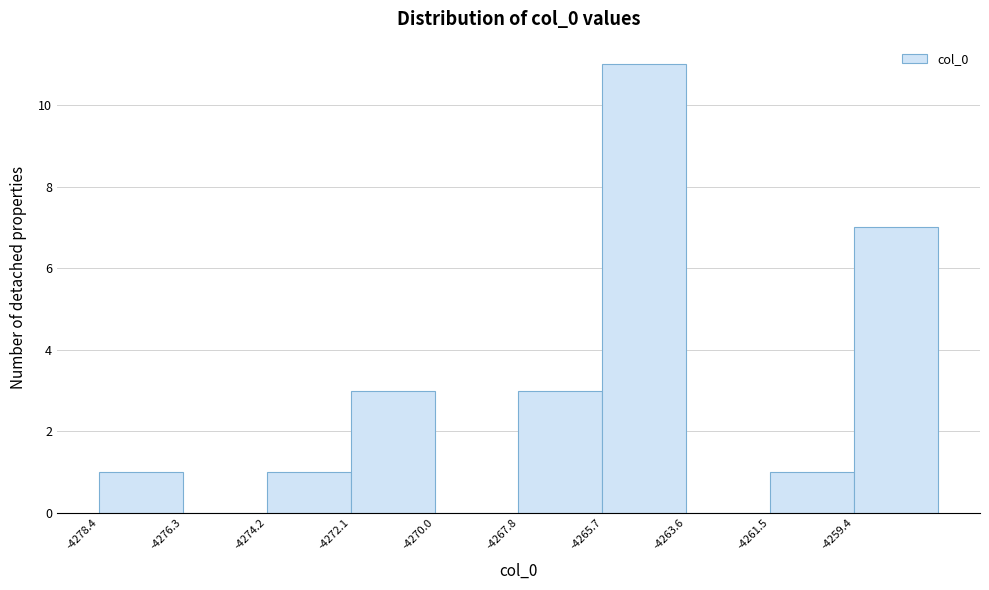

Over which range of the x-axis is the bar tallest?

-4265.5 to -4263.5